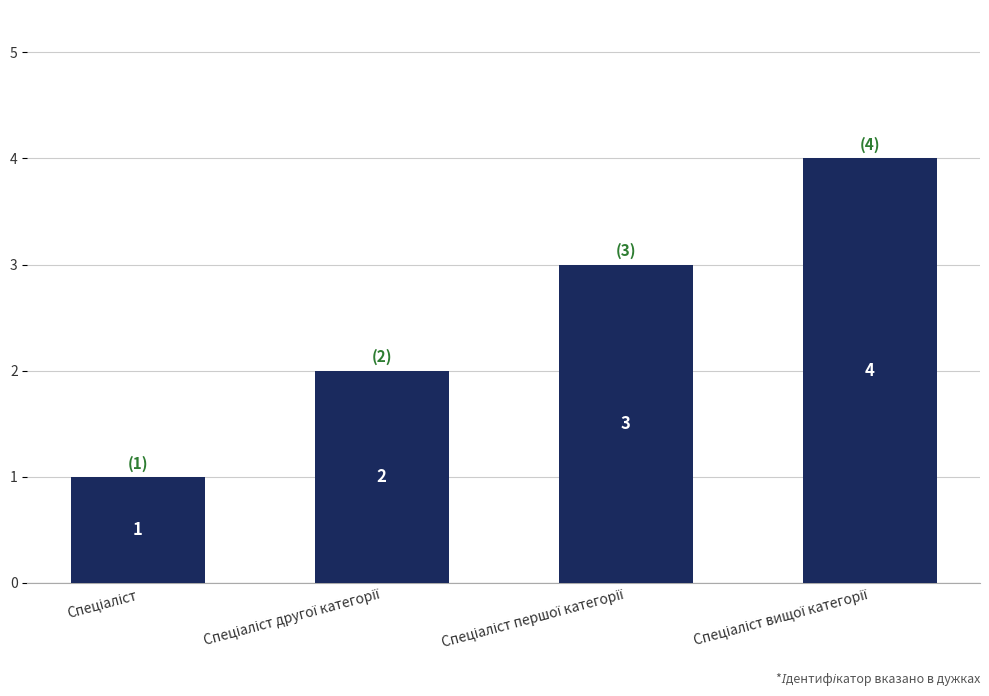

What is the value of the 4th bar from the left?

4